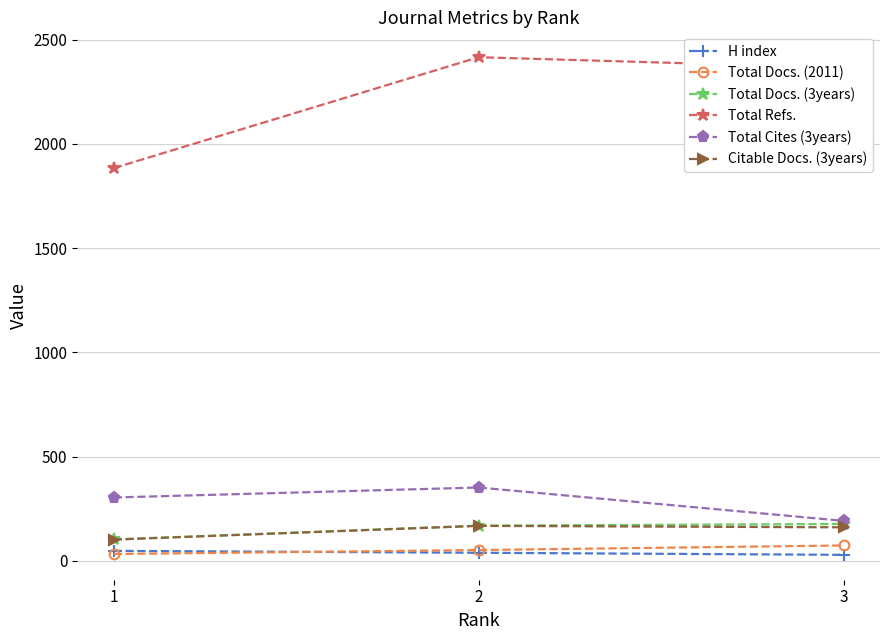

How many data points does each series have?

3